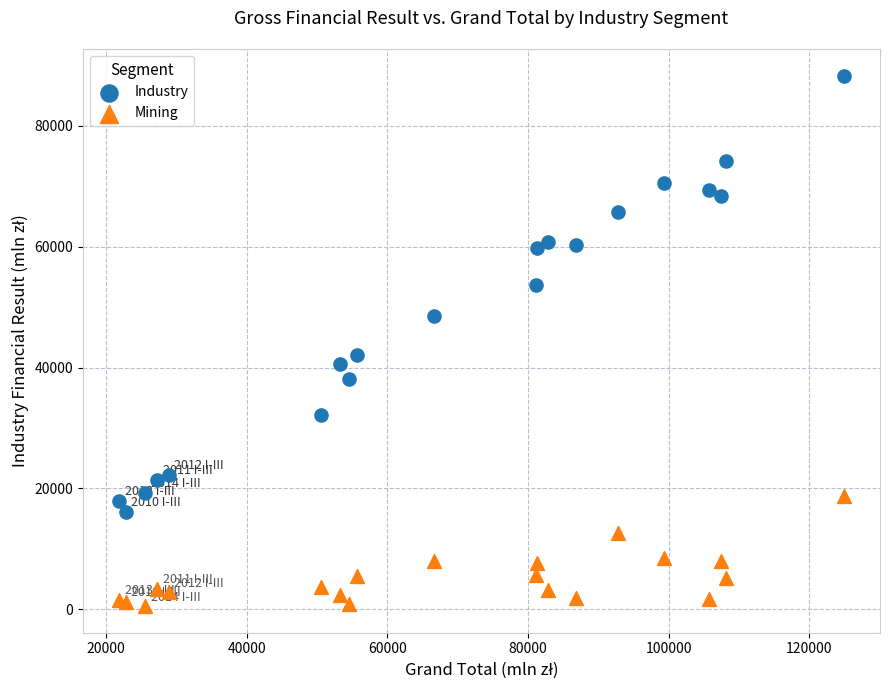

Across all series, what Y value is closest to 44411?

42054.0